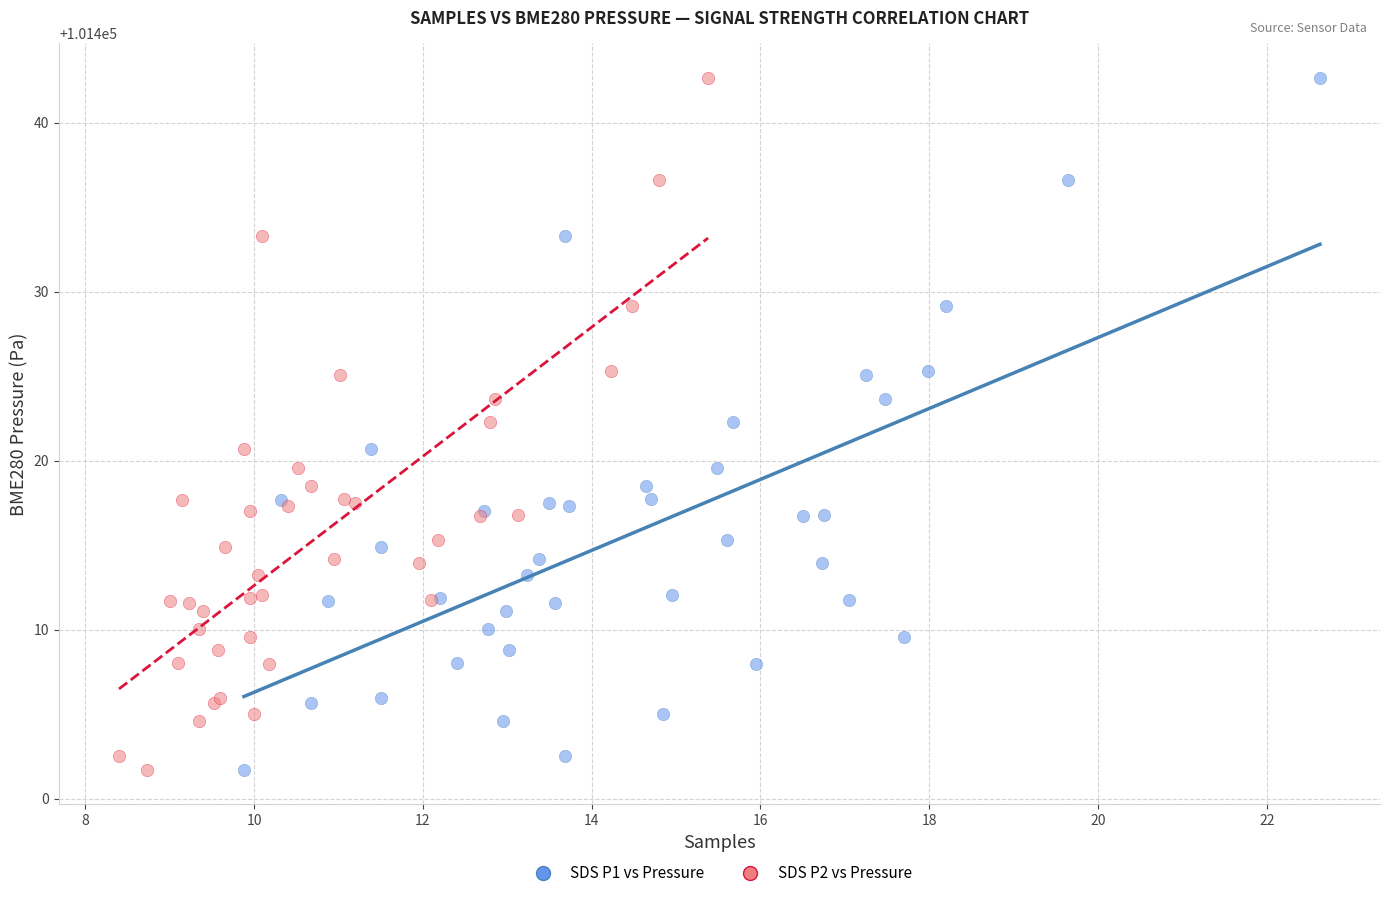

What are all the series names shown in the legend?

SDS P1 vs Pressure, SDS P2 vs Pressure